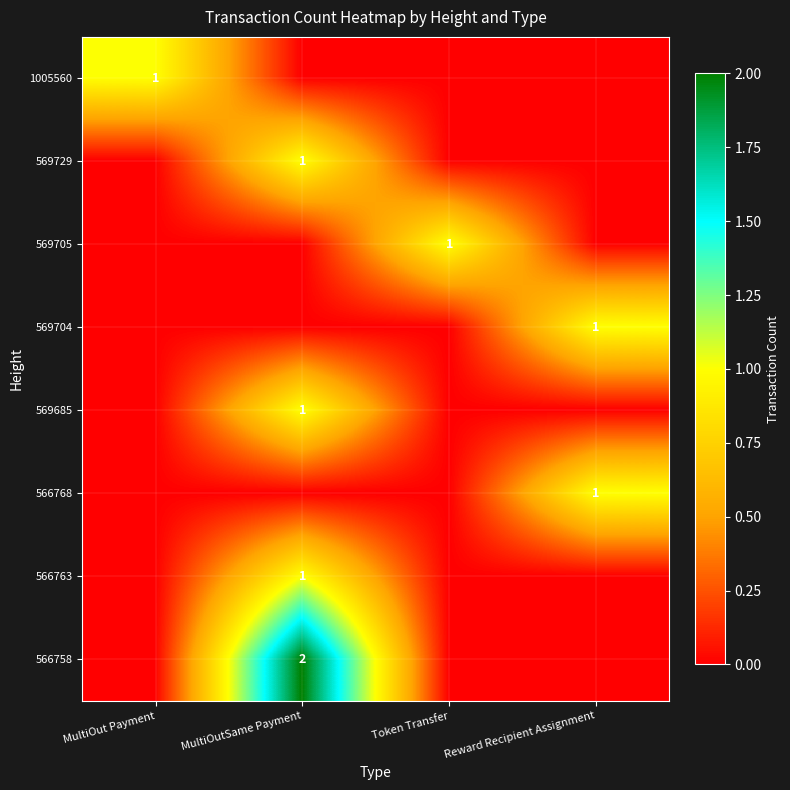

How many series are shown in this chart?

8